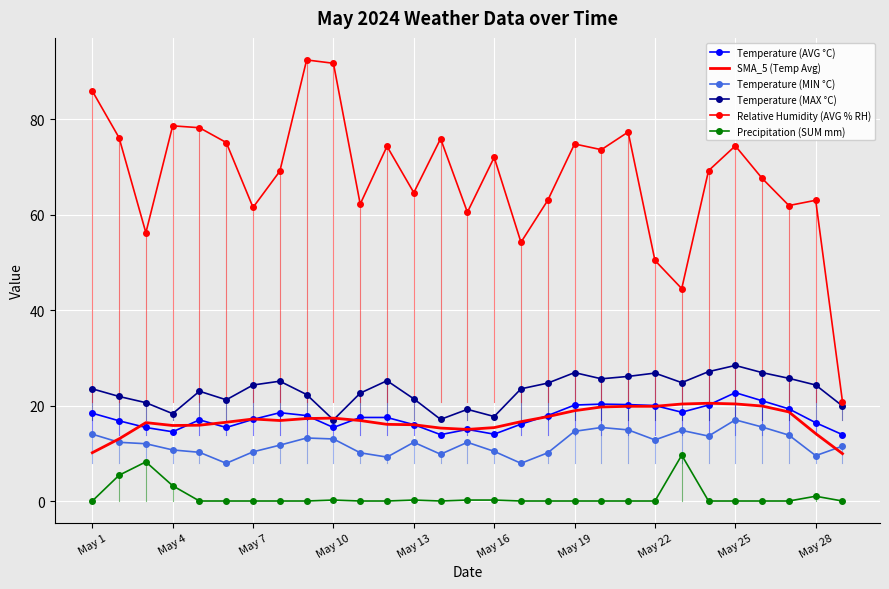

Which series has the largest total across all categories?

Relative Humidity (AVG % RH)